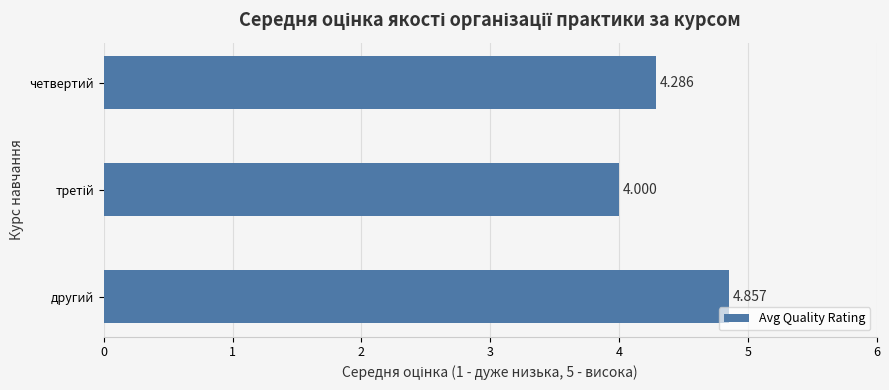

What is the difference between the maximum and minimum values?

0.9